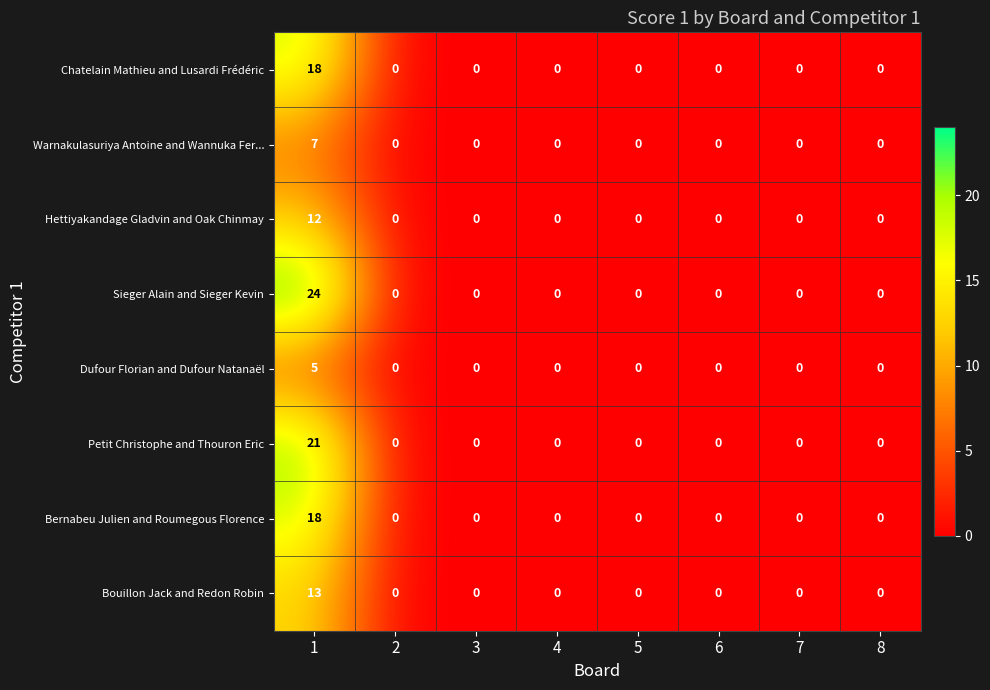

Is it true that Petit Christophe and Thouron Eric equals -15 at 4?

False